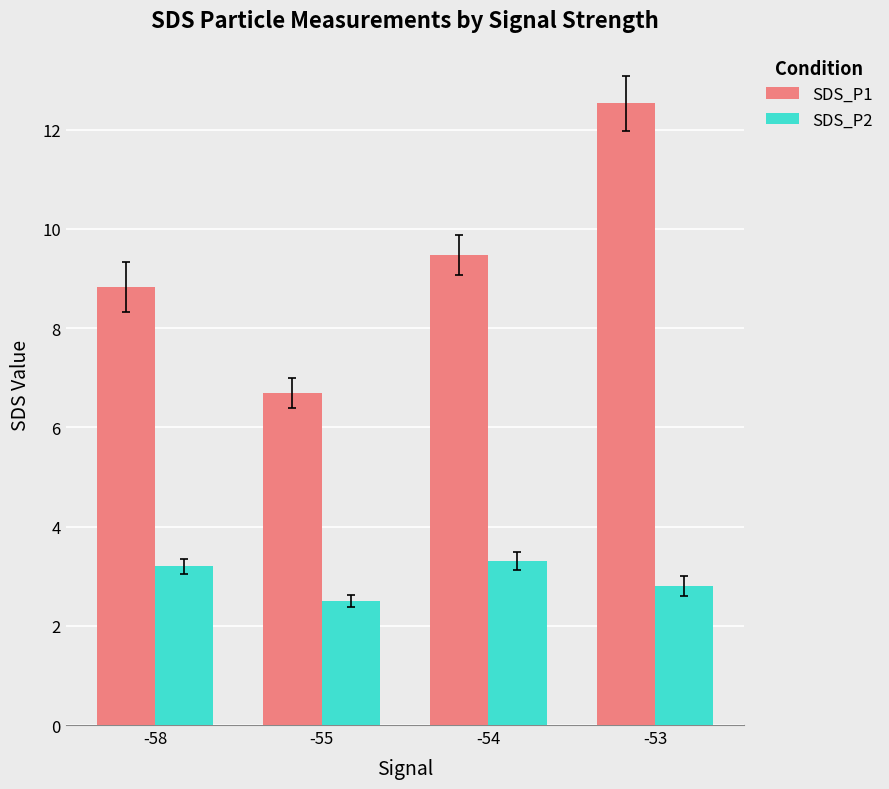

Which category has the highest value in the SDS_P1 series?

-53